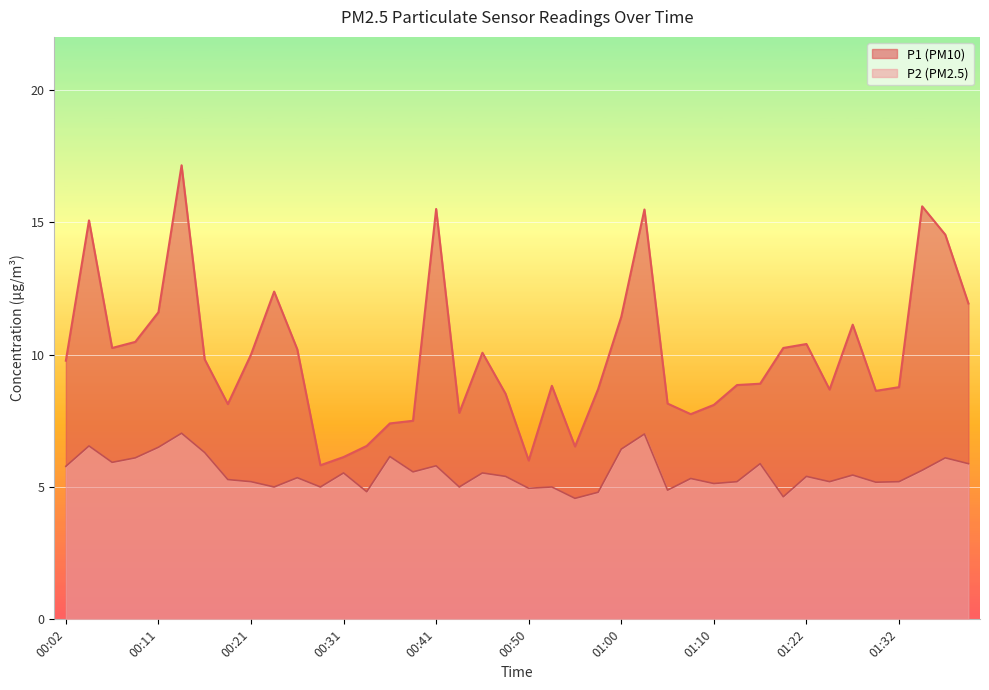

Reading left to right, what are all the values shown in this chart?

P1: 00:02=9.8	00:04=15.1	00:07=10.2	00:09=10.5	00:11=11.6	00:14=17.1	00:16=9.8	00:19=8.1	00:21=10.0	00:24=12.4	00:26=10.2	00:28=5.8	00:31=6.1	00:33=6.5	00:36=7.4	00:38=7.5	00:41=15.5	00:43=7.8	00:46=10.1	00:48=8.5	00:50=6.0	00:53=8.8	00:55=6.5	00:58=8.7	01:00=11.4	01:03=15.5	01:05=8.2	01:08=7.8	01:10=8.1	01:15=8.8	01:17=8.9	01:20=10.2	01:22=10.4	01:25=8.7	01:27=11.1	01:30=8.6	01:32=8.8	01:35=15.6	01:37=14.5	01:39=11.9
P2: 00:02=5.8	00:04=6.5	00:07=5.9	00:09=6.1	00:11=6.5	00:14=7.0	00:16=6.3	00:19=5.3	00:21=5.2	00:24=5.0	00:26=5.3	00:28=5.0	00:31=5.5	00:33=4.8	00:36=6.2	00:38=5.6	00:41=5.8	00:43=5.0	00:46=5.5	00:48=5.4	00:50=5.0	00:53=5.0	00:55=4.6	00:58=4.8	01:00=6.4	01:03=7.0	01:05=4.9	01:08=5.3	01:10=5.1	01:15=5.2	01:17=5.9	01:20=4.6	01:22=5.4	01:25=5.2	01:27=5.5	01:30=5.2	01:32=5.2	01:35=5.6	01:37=6.1	01:39=5.9